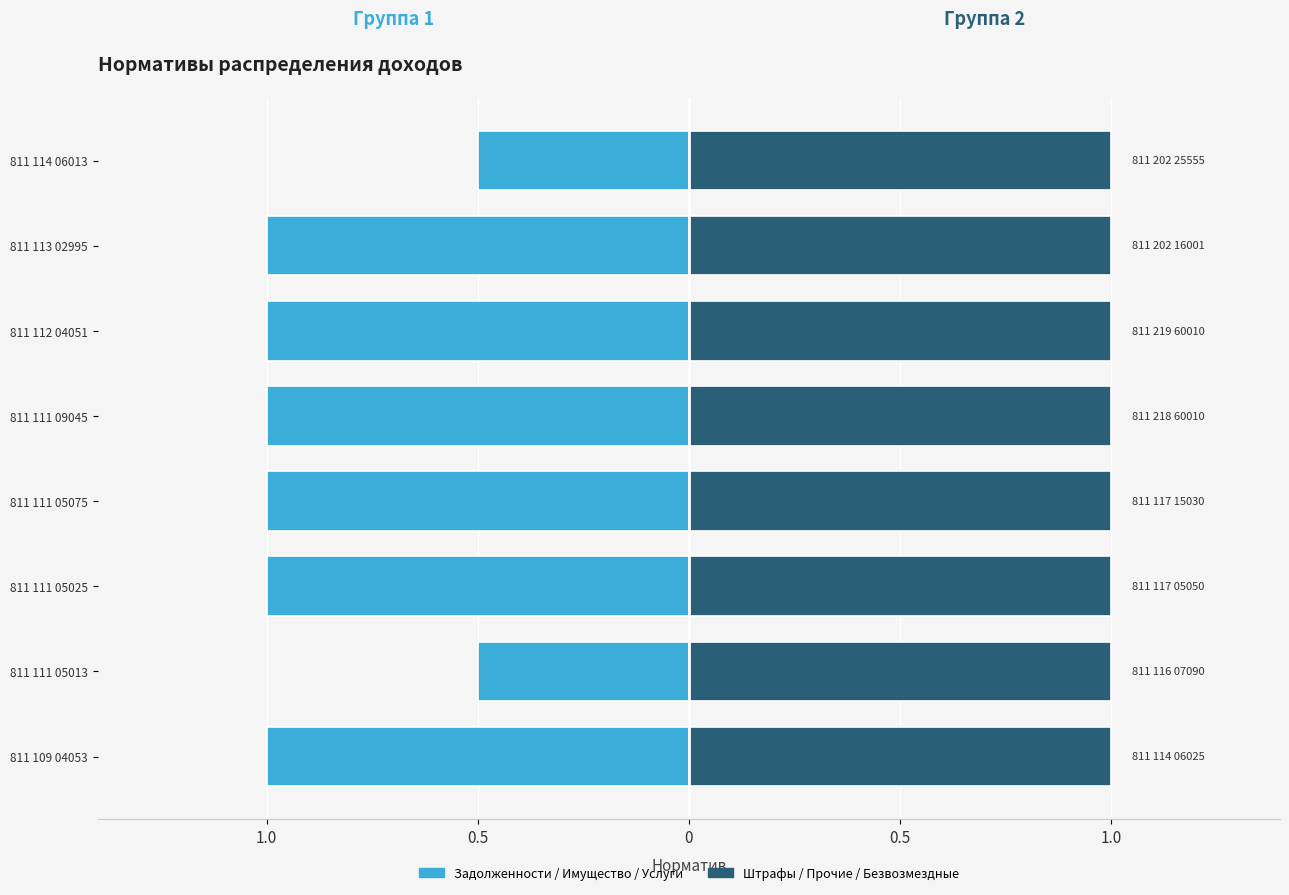

What is the value of the Задолженности / Имущество / Платные услуги bar at the 1st from the left?

-1.0